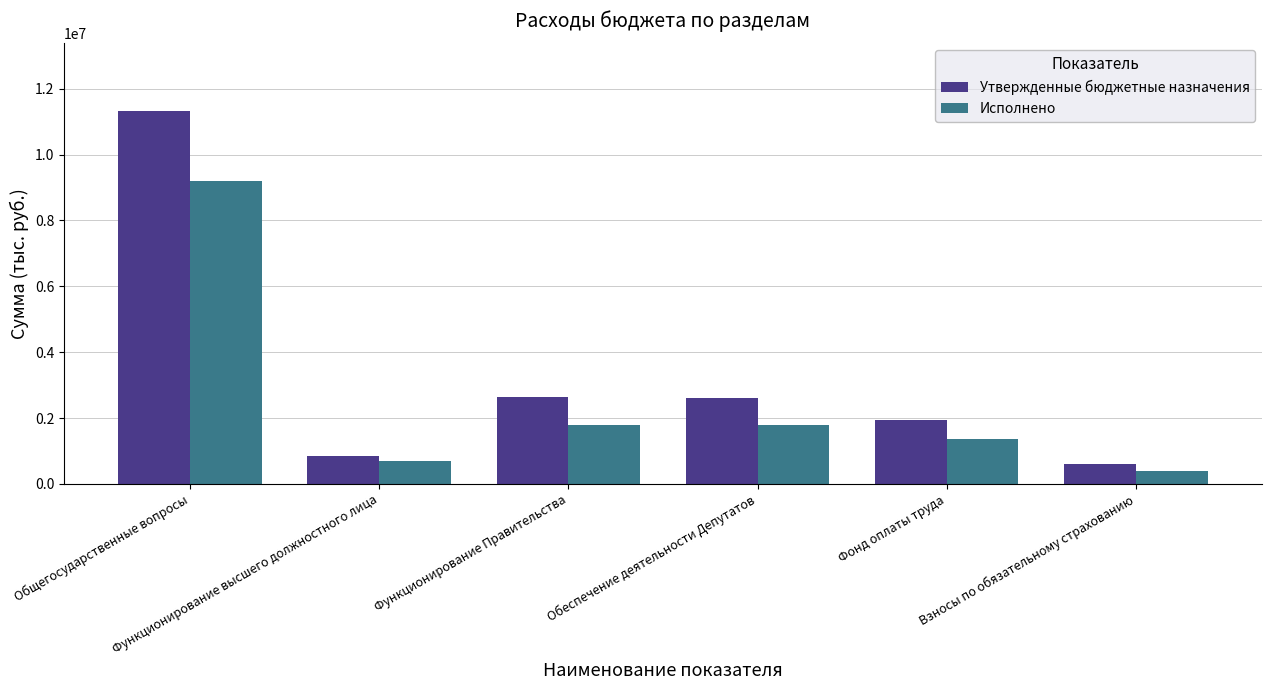

At which category does the chart reach its minimum across all series?

Взносы по обязательному страхованию